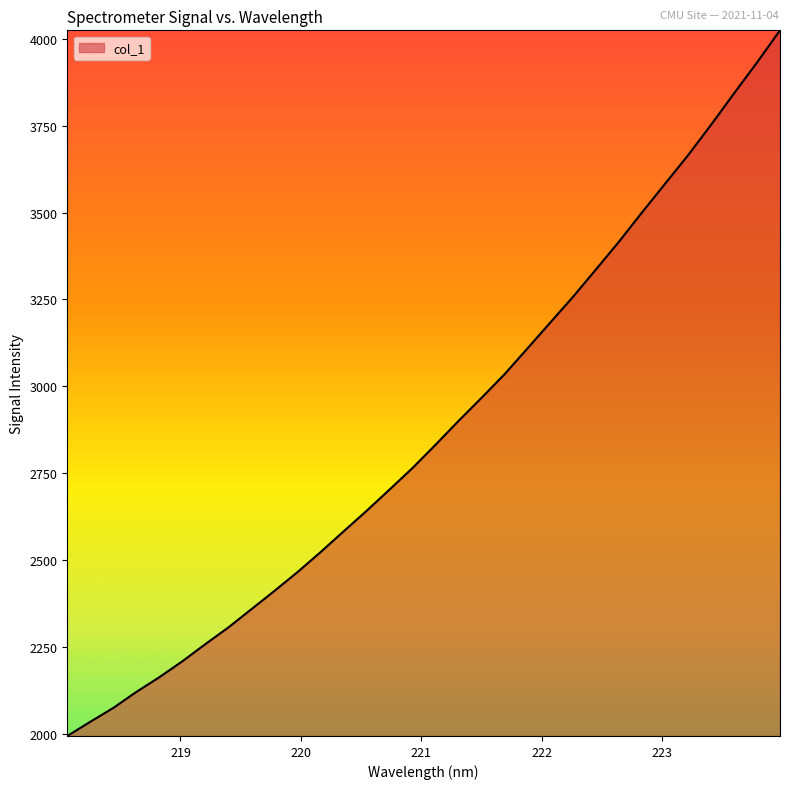

Count the number of values greater than 2831.

16